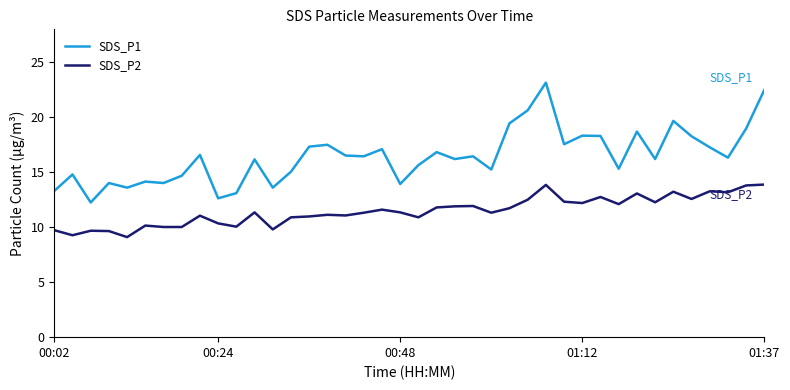

What is the lowest value of the SDS_P2 series?

9.1